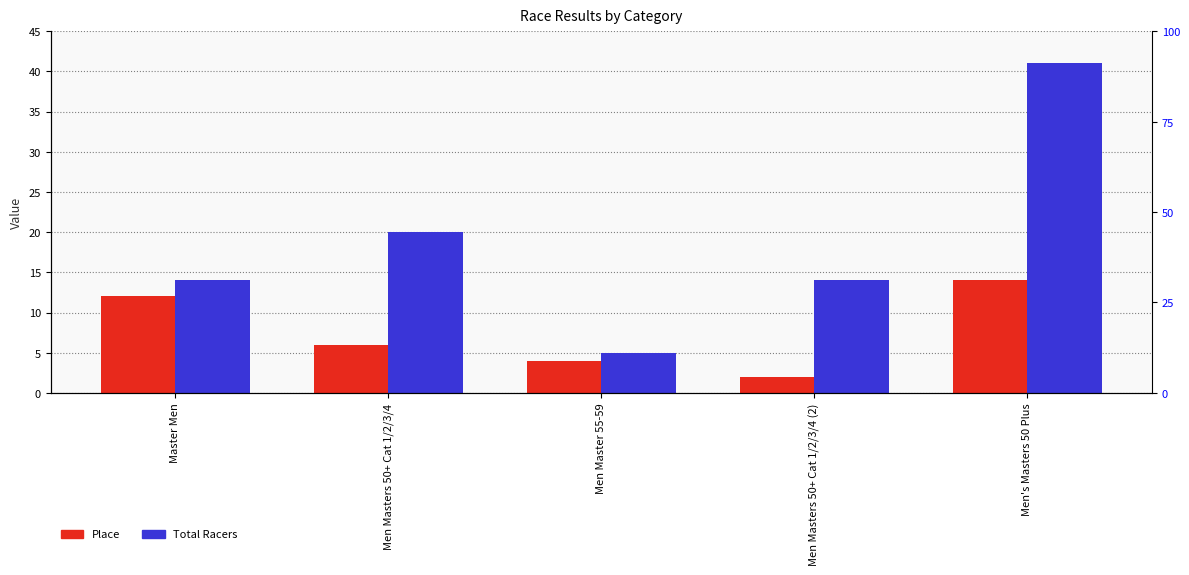

What is the maximum value for Total Racers?

41